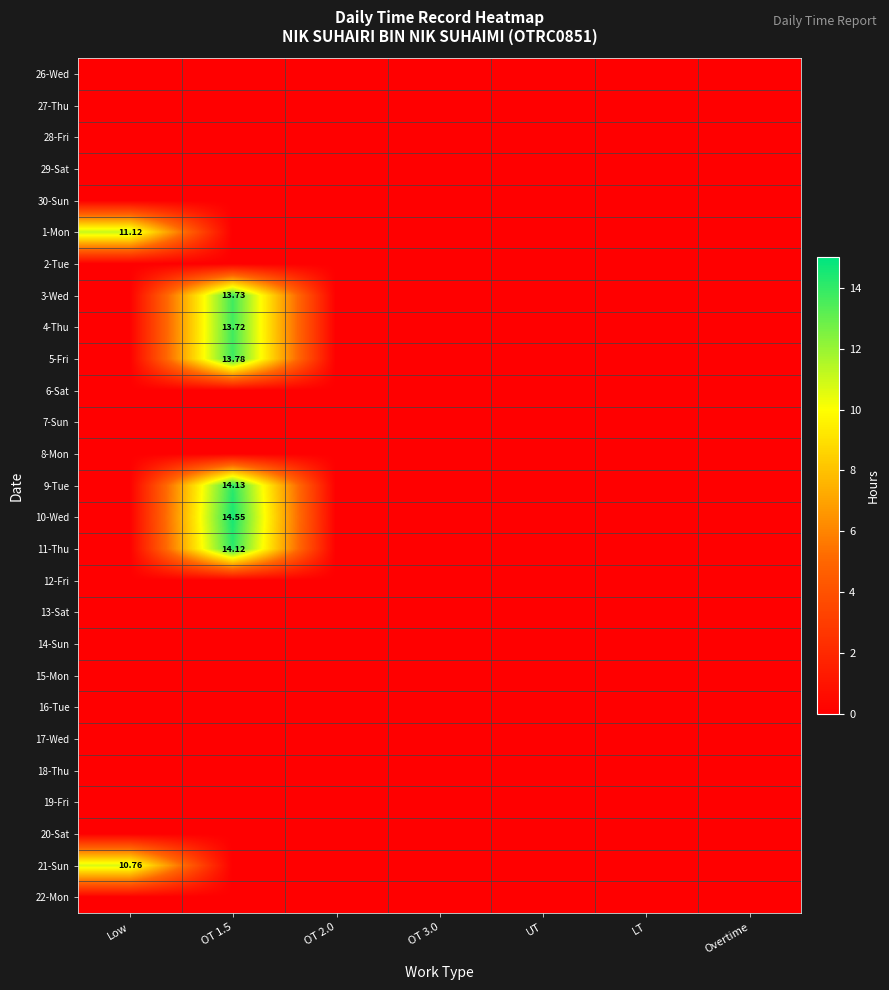

What is the maximum value shown in the chart?

14.6